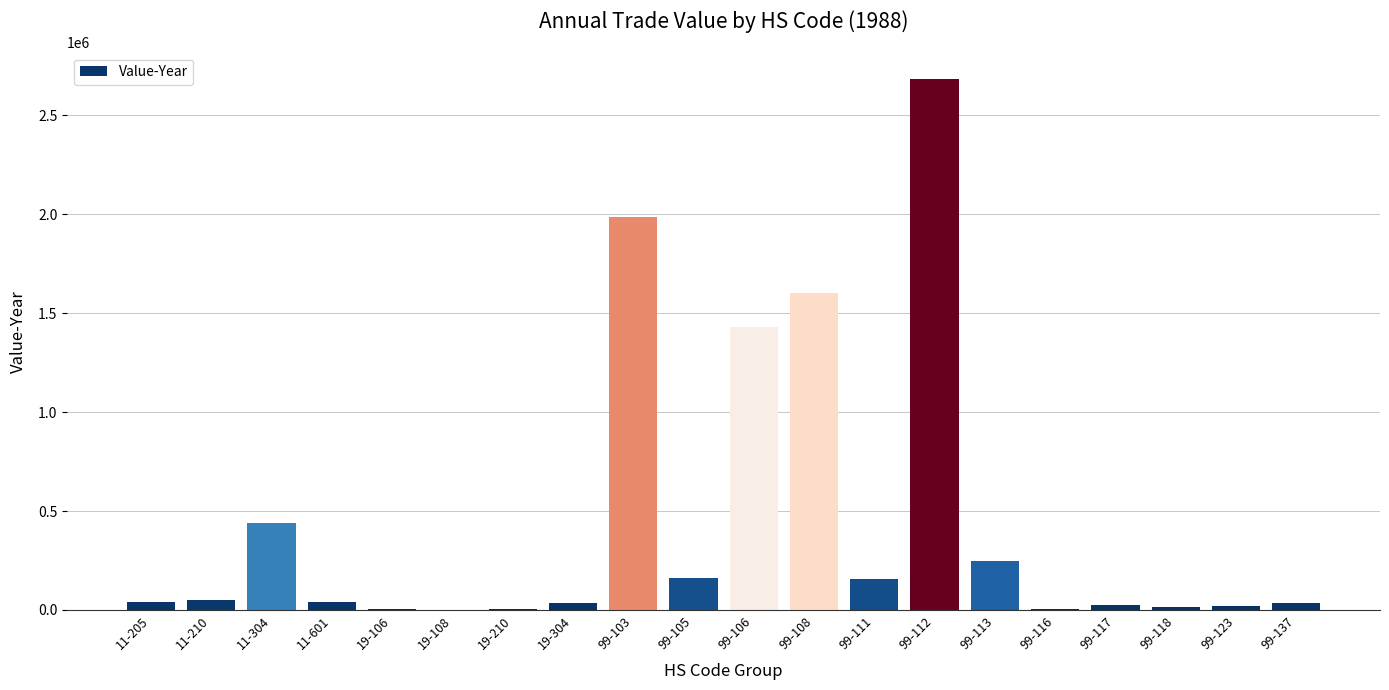

What is the greatest value displayed?

2683369